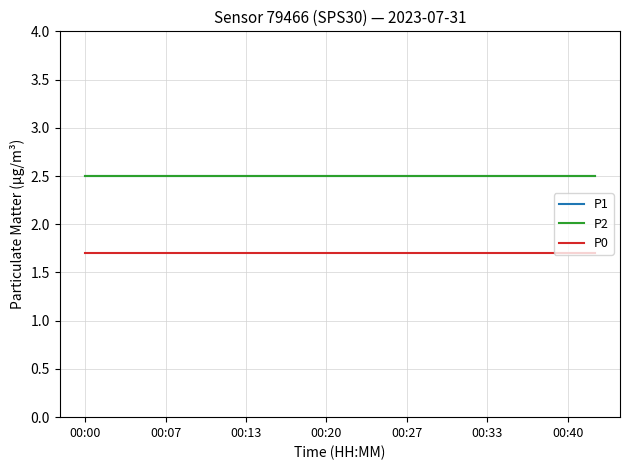

Reading left to right, transcribe all the data shown in this chart.

P1: 2.5	2.5	2.5	2.5	2.5	2.5	2.5	2.5	2.5	2.5	2.5	2.5	2.5	2.5	2.5	2.5	2.5	2.5	2.5	2.5
P2: 2.5	2.5	2.5	2.5	2.5	2.5	2.5	2.5	2.5	2.5	2.5	2.5	2.5	2.5	2.5	2.5	2.5	2.5	2.5	2.5
P0: 1.7	1.7	1.7	1.7	1.7	1.7	1.7	1.7	1.7	1.7	1.7	1.7	1.7	1.7	1.7	1.7	1.7	1.7	1.7	1.7